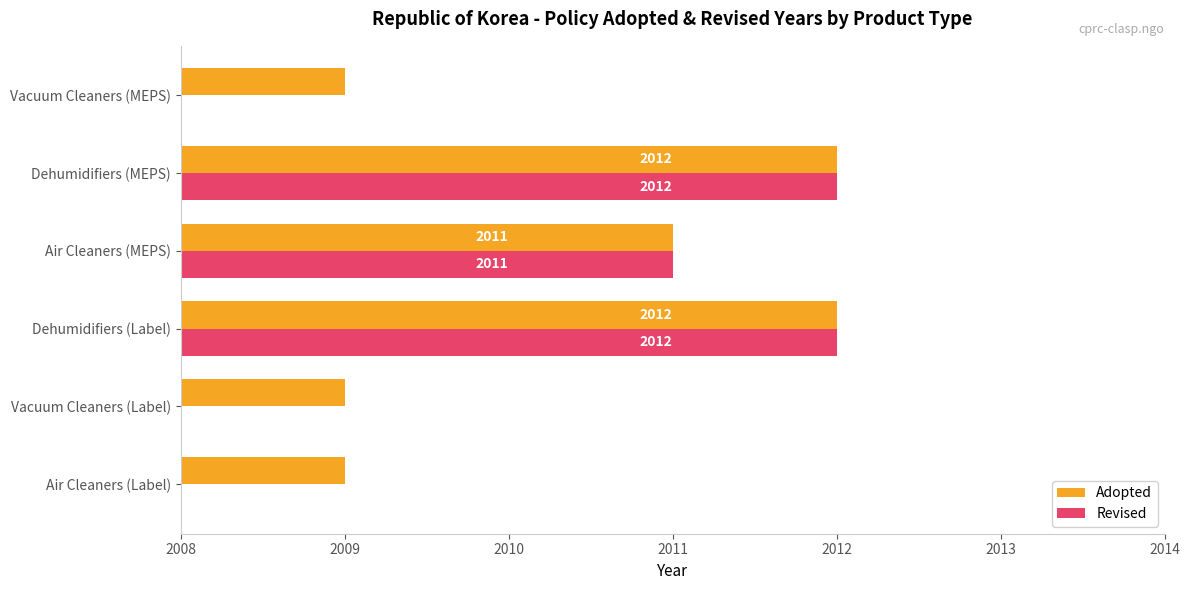

What is the value of the Adopted bar at the 2nd from the left?

2009